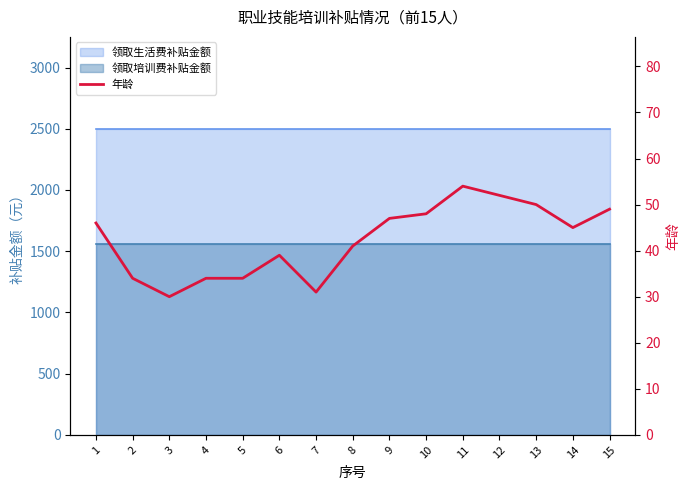

What is the ratio of the value at 12 to the value at 7?

1.7